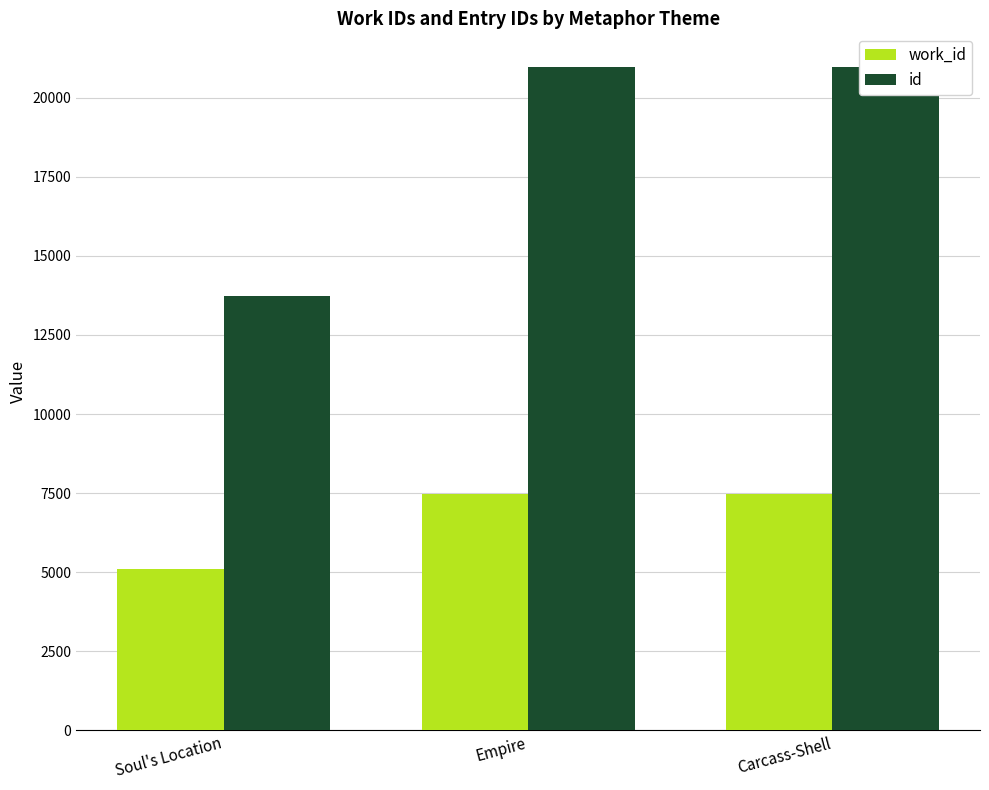

Which category has the highest value in the id series?

Carcass-Shell